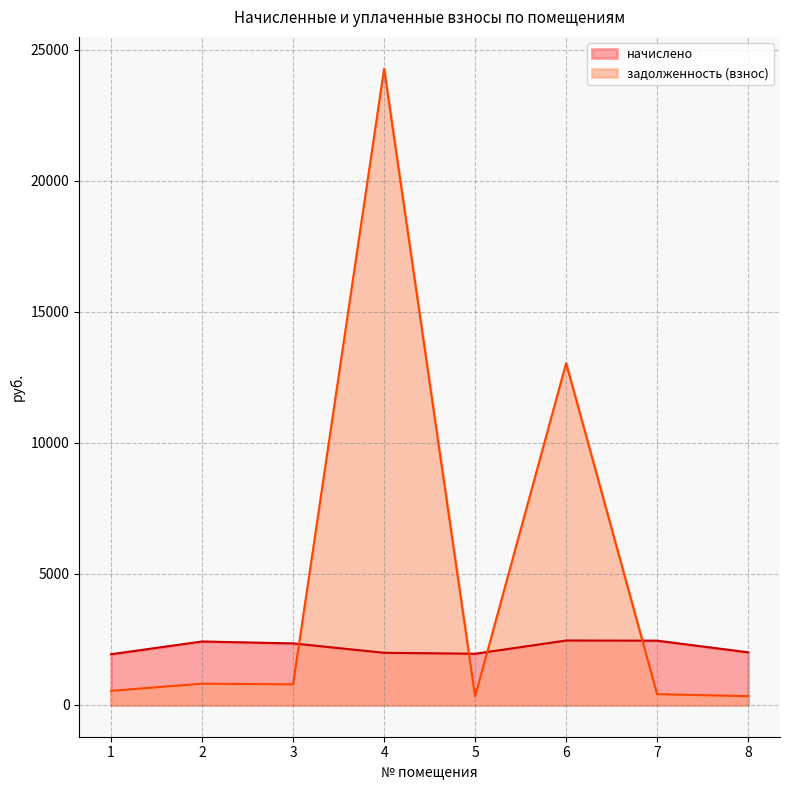

What is the difference between the second highest and minimum values in the задолженность (взнос) series?

12714.6